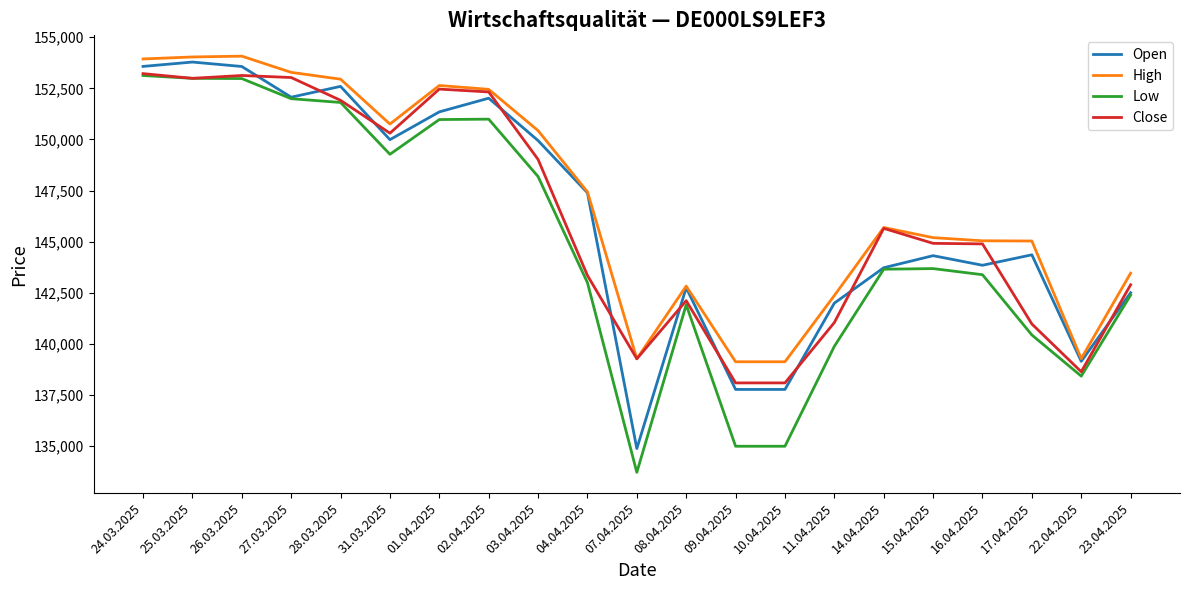

Is the value of Open at 03.04.2025 greater than the value of High at 15.04.2025?

Yes